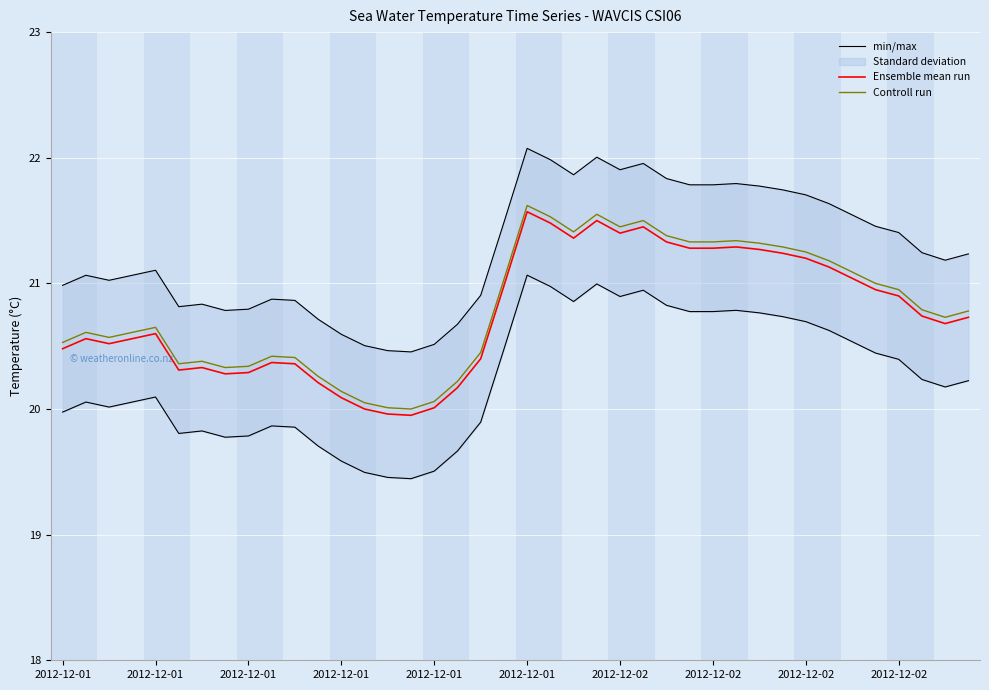

What is the difference between the highest and lowest values at 13?

0.6